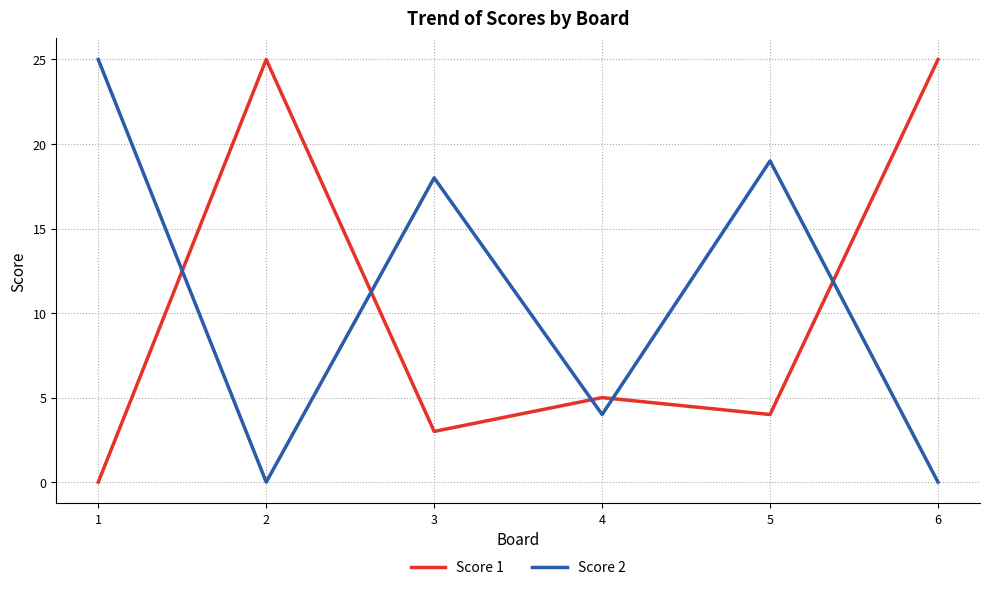

What is the total value across all series at 1?

25